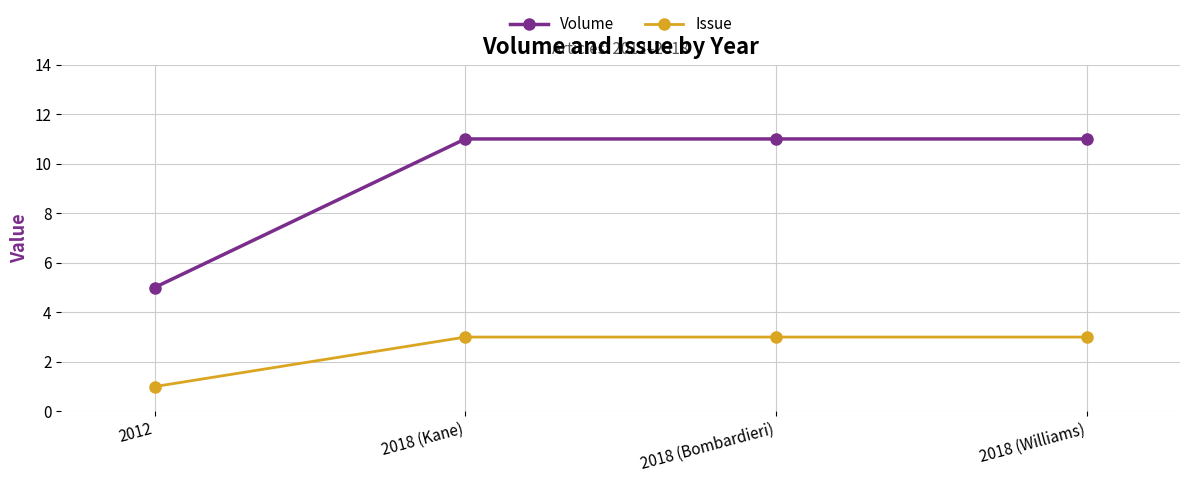

What is the label of the 3rd point from the right?

2018 (Kane)